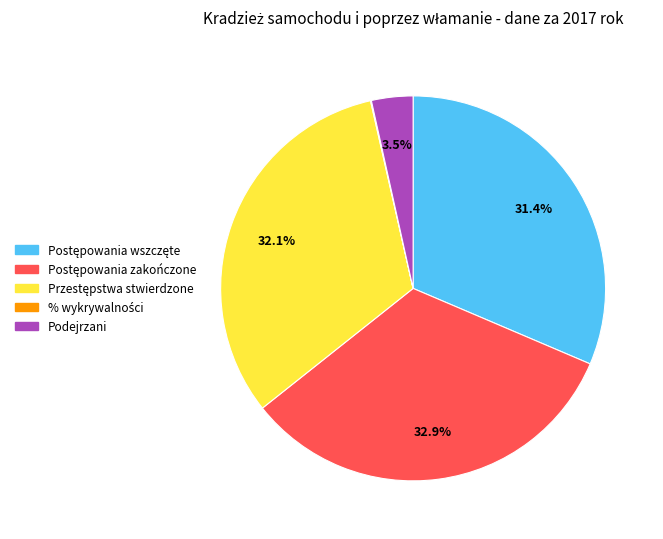

To the nearest percent, what is the difference between the largest and smallest slice percentages?

33%